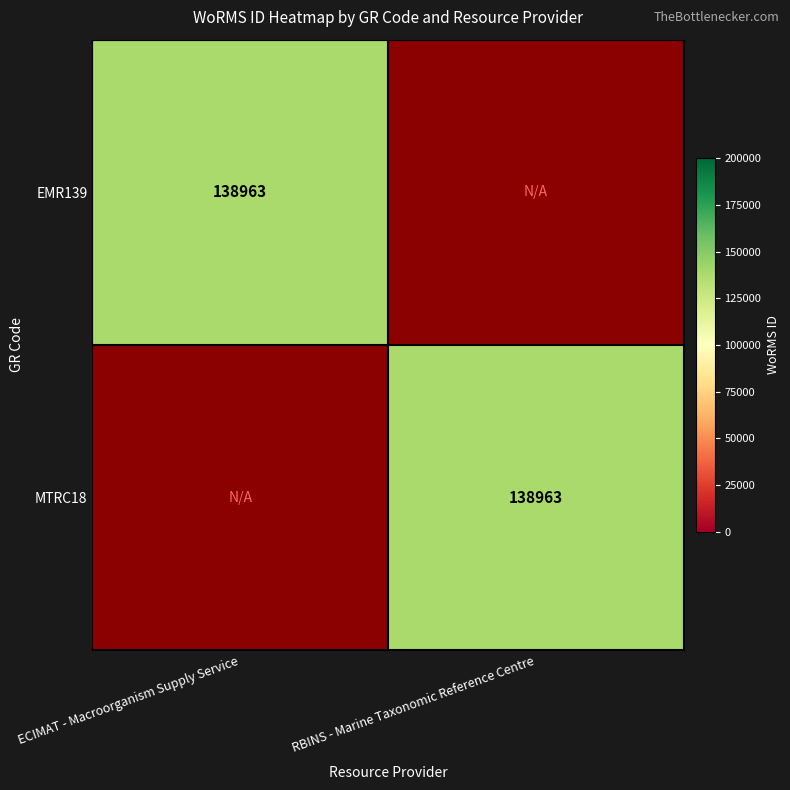

True or false: EMR139 has a value of 70271 at ECIMAT - Macroorganism Supply Service.

False